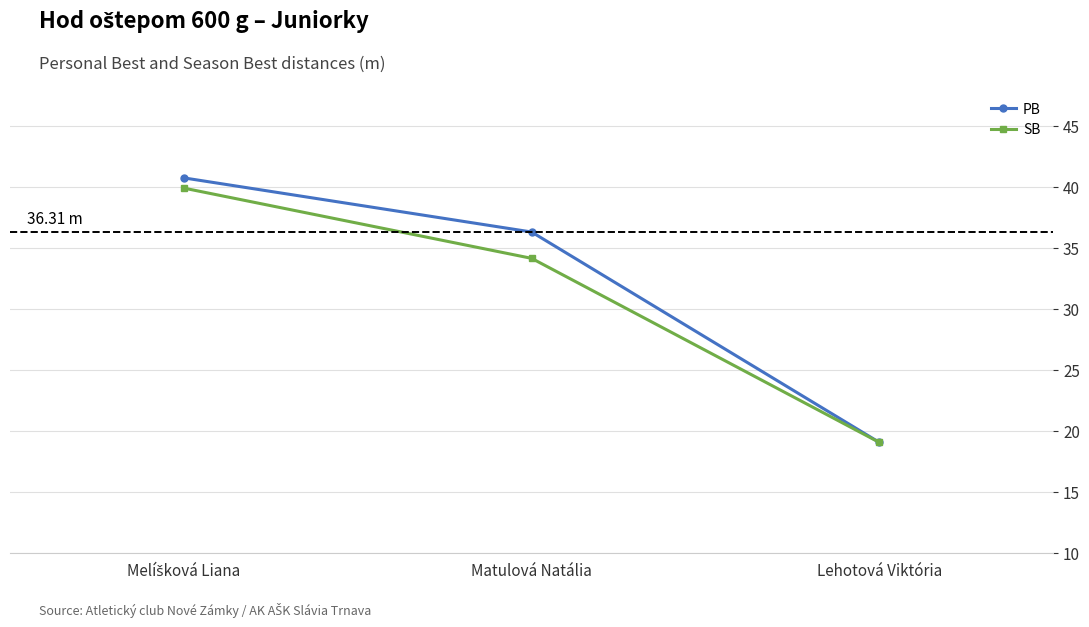

Which series changed the most between Matulová Natália and Lehotová Viktória?

PB